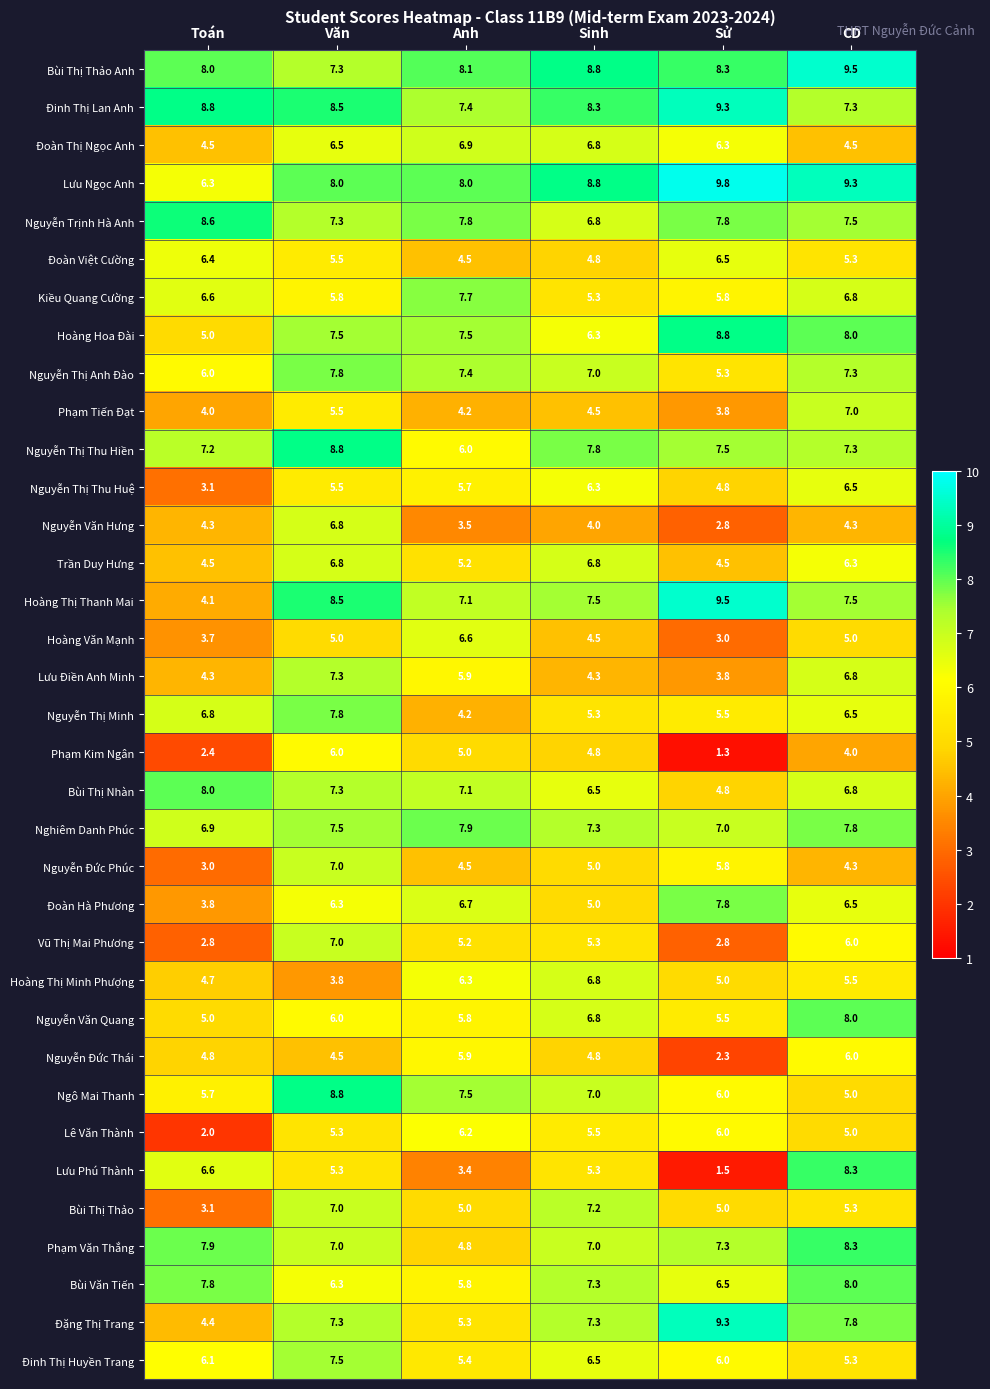

Is it true that Bùi Thị Thảo Anh equals 8.3 at Sử?

True